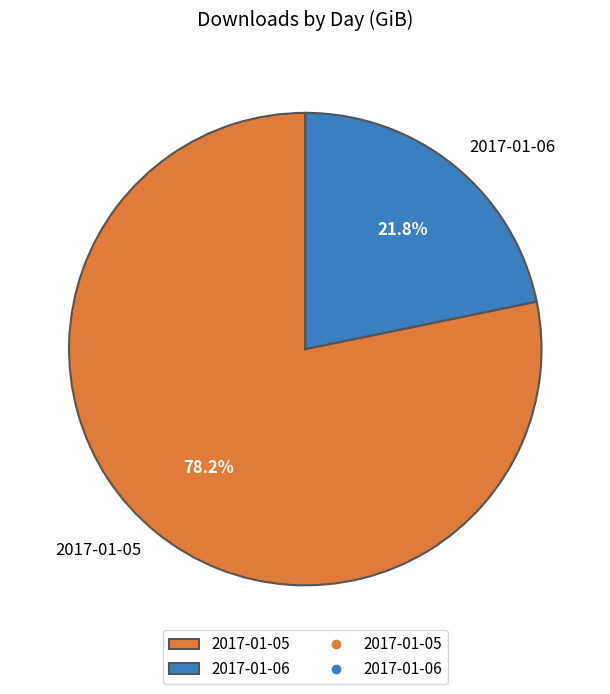

Is it true that 2017-01-06 is 13% of the pie?

False